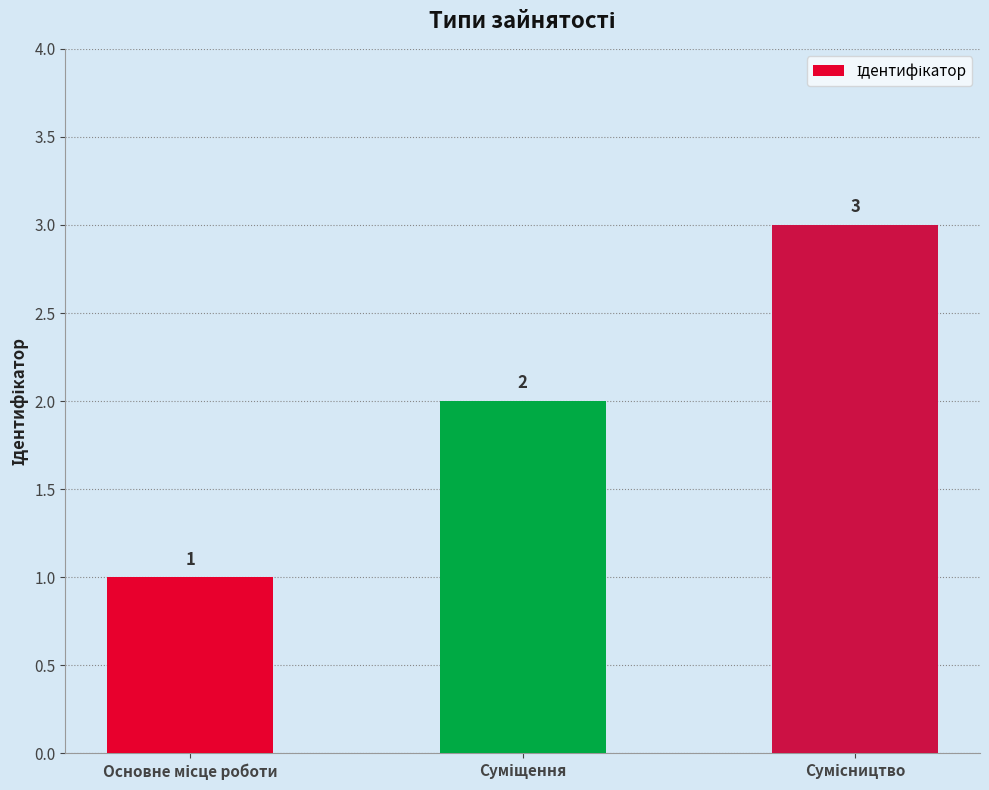

What is the value of the 1st bar from the left?

1